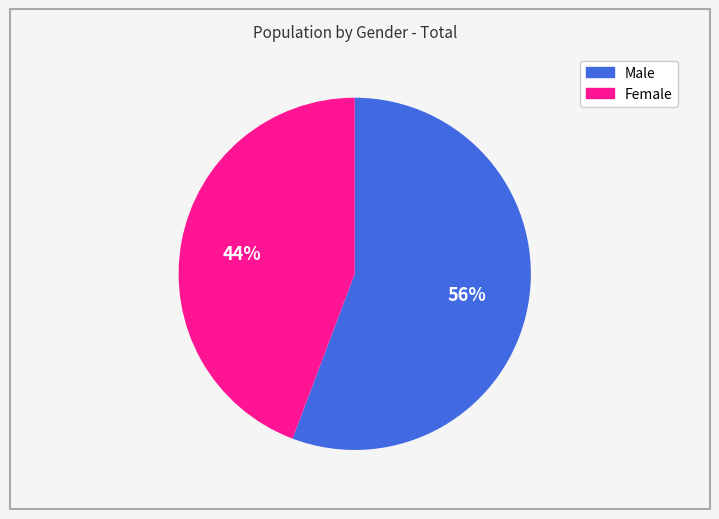

How many segments does this pie chart have?

2